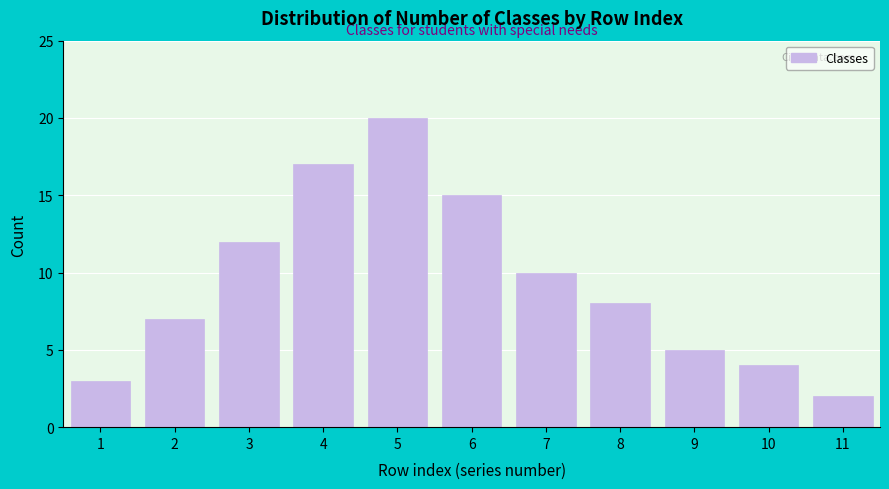

Reading right to left, list all the values displayed in this chart.

2	4	5	8	10	15	20	17	12	7	3